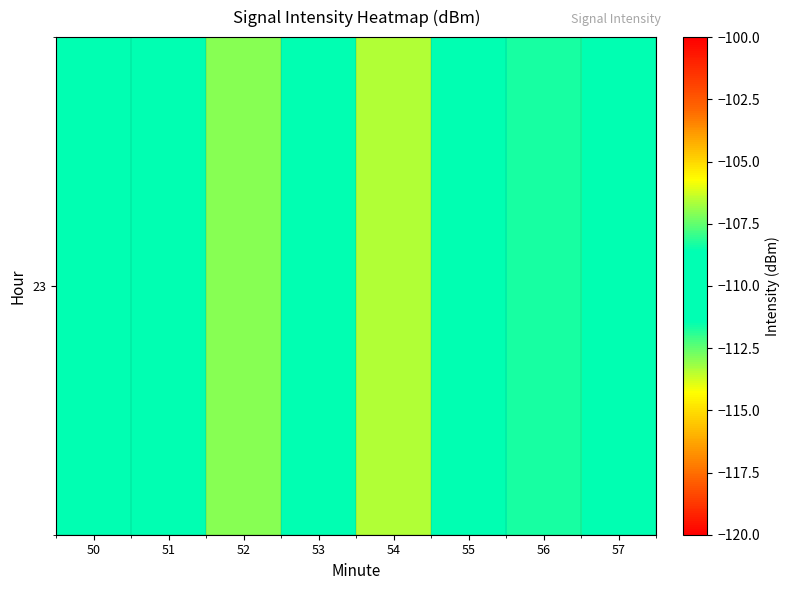

Reading right to left, list all the values displayed in this chart.

57=-111.4	56=-108.3	55=-109.0	54=-106.6	53=-108.8	52=-112.9	51=-110.0	50=-110.1